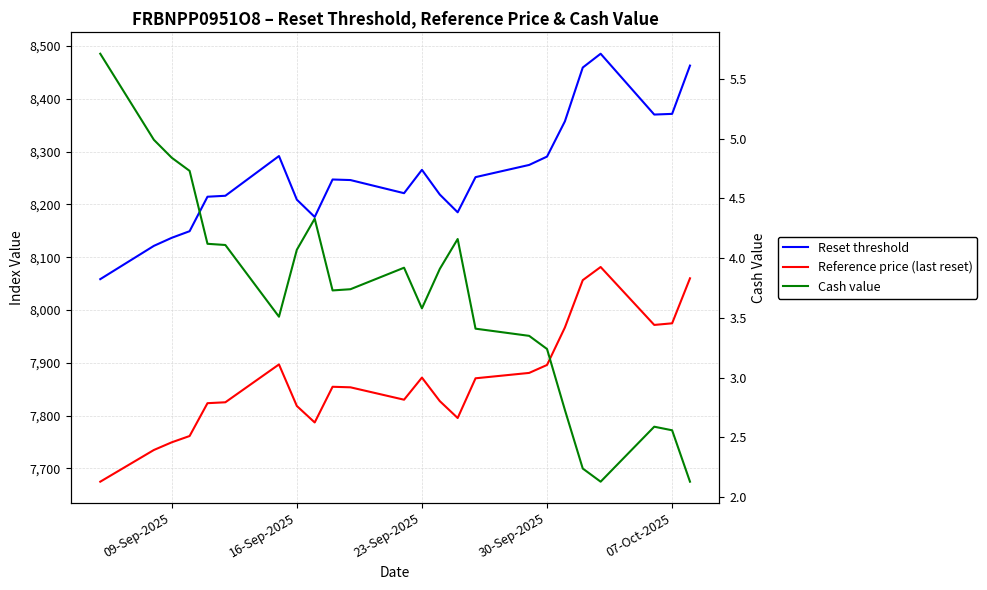

True or false: Reset threshold has more than 0 points higher than both neighbors.

True